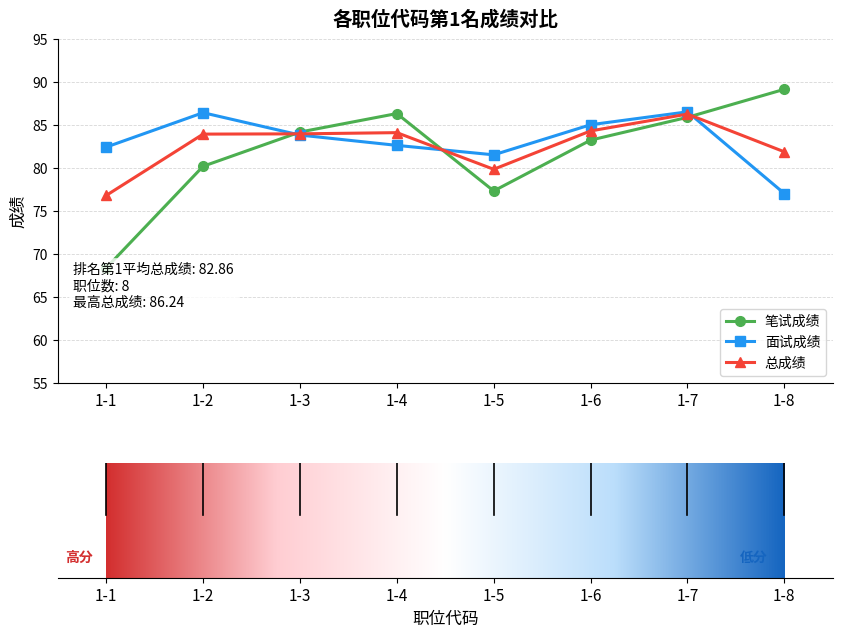

What is the difference between the second highest and second lowest values in the 面试成绩 series?

4.9